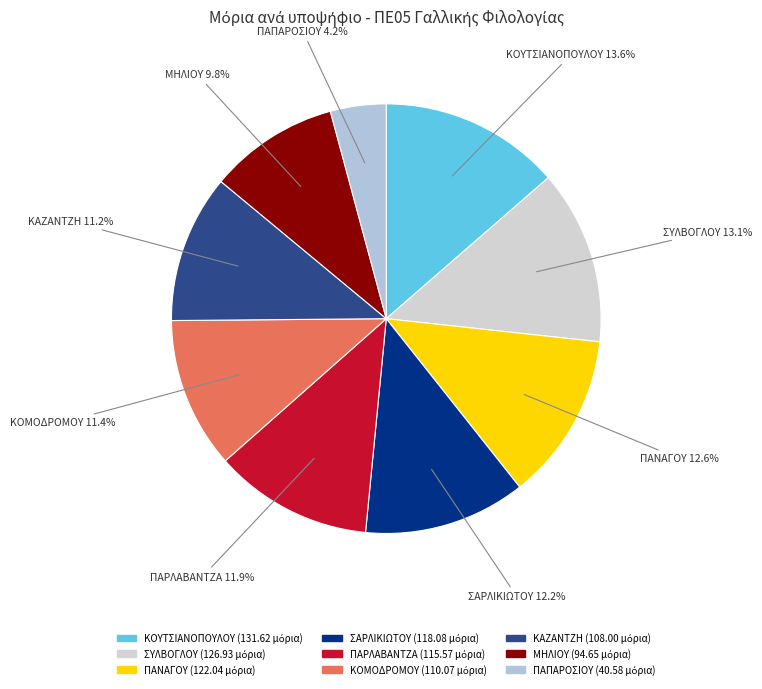

What percentage is the ΜΗΛΙΟΥ slice, to the nearest percent?

10%